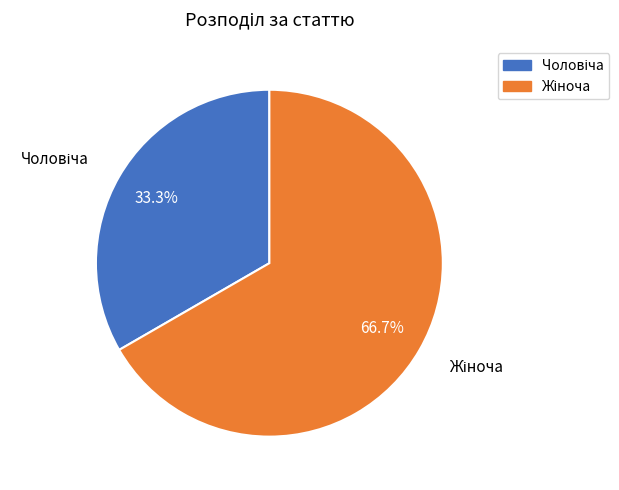

How many segments does this pie chart have?

2